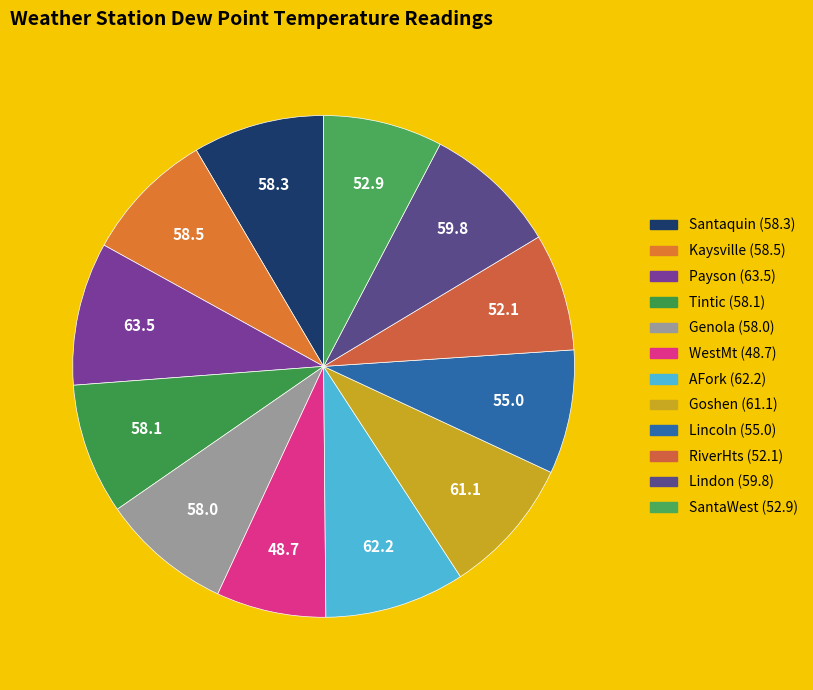

Which slice is the largest?

Payson